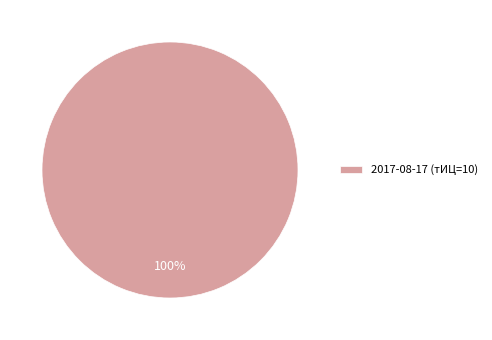

Rank the categories by value from highest to lowest.

2017-08-17 (тИЦ=10)